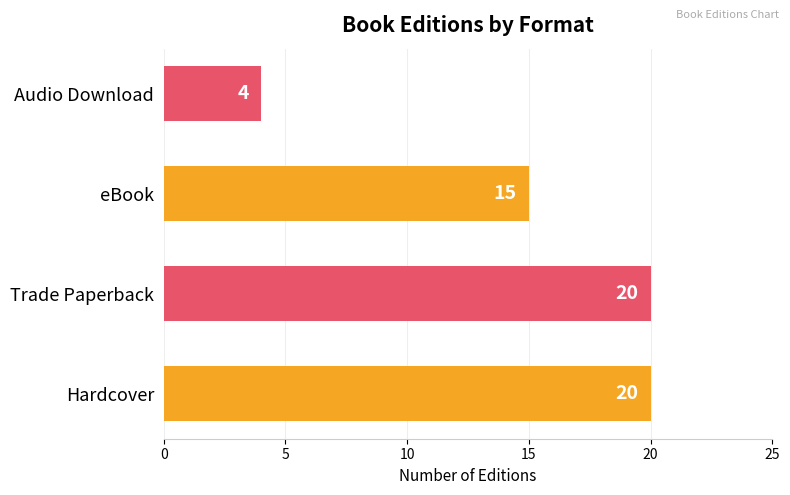

What is the change in value from eBook to Audio Download?

-11